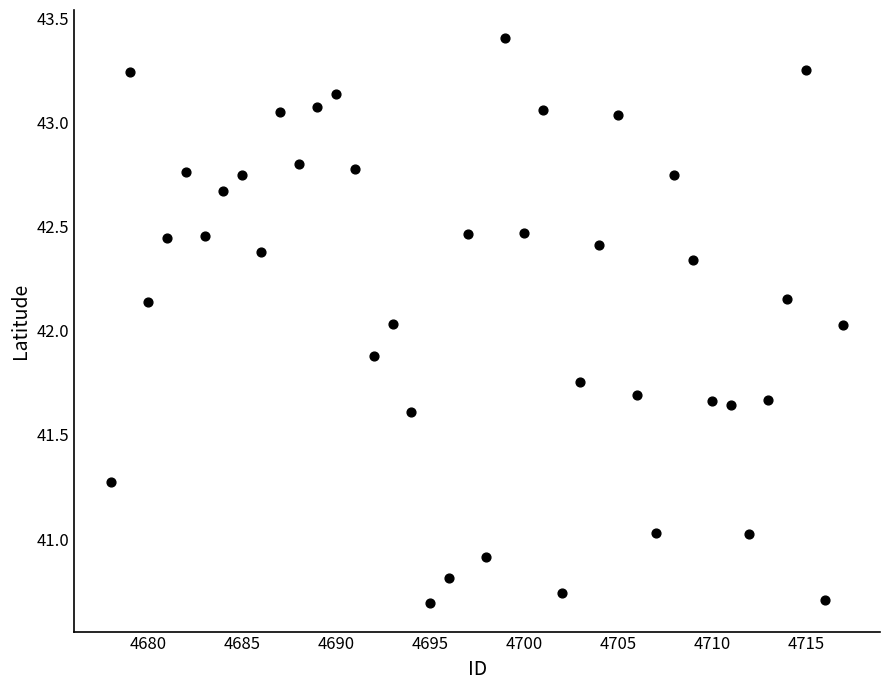

What is the range of X values (max minus min)?

39.0